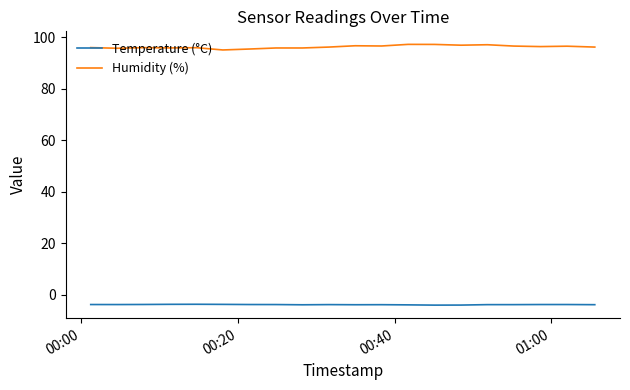

True or false: Temperature (°C) and Humidity (%) cross at least once.

False